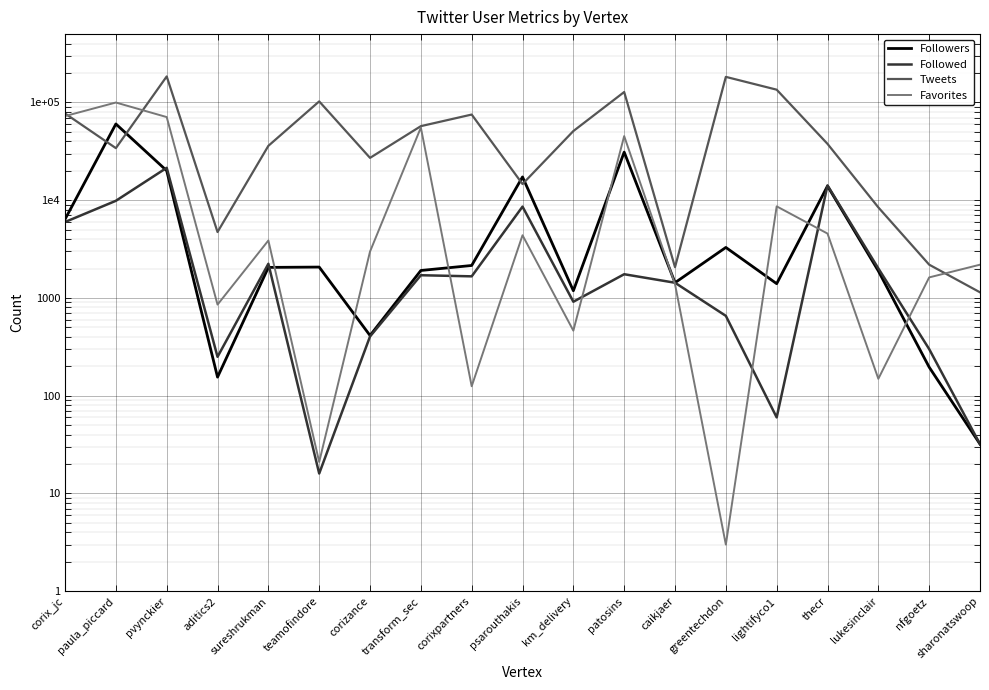

Count the number of data series in this chart.

4